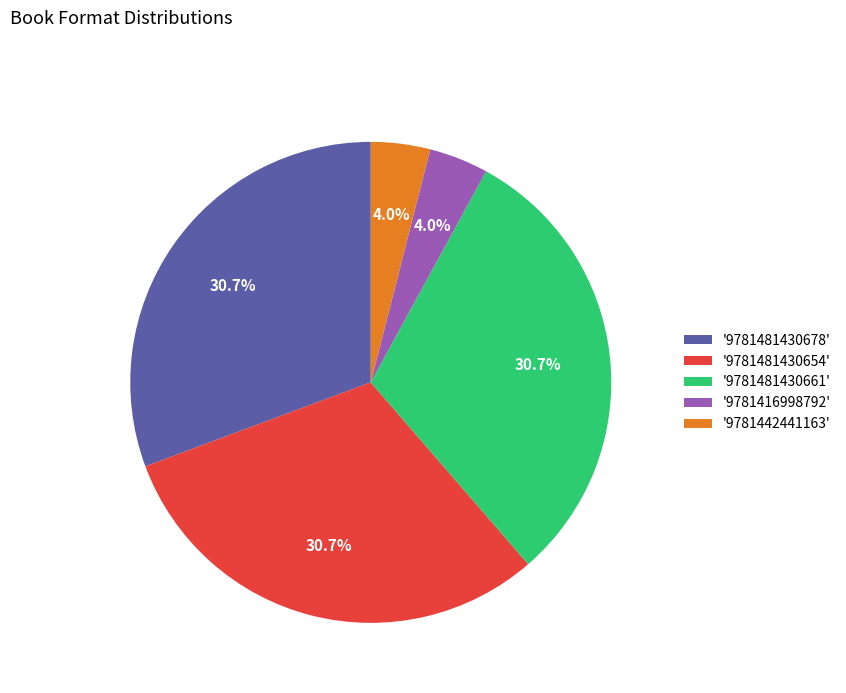

What is the ratio of the value at '9781481430661' to the value at '9781442441163'?

7.7